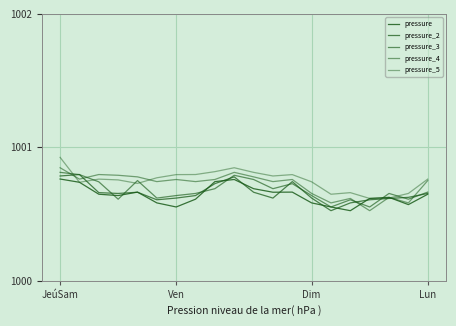

How many lines are shown in the chart?

5